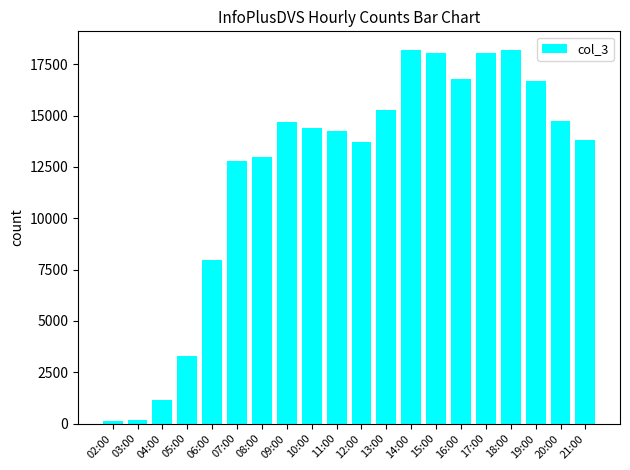

What is the label of the 20th bar from the left?

21:00